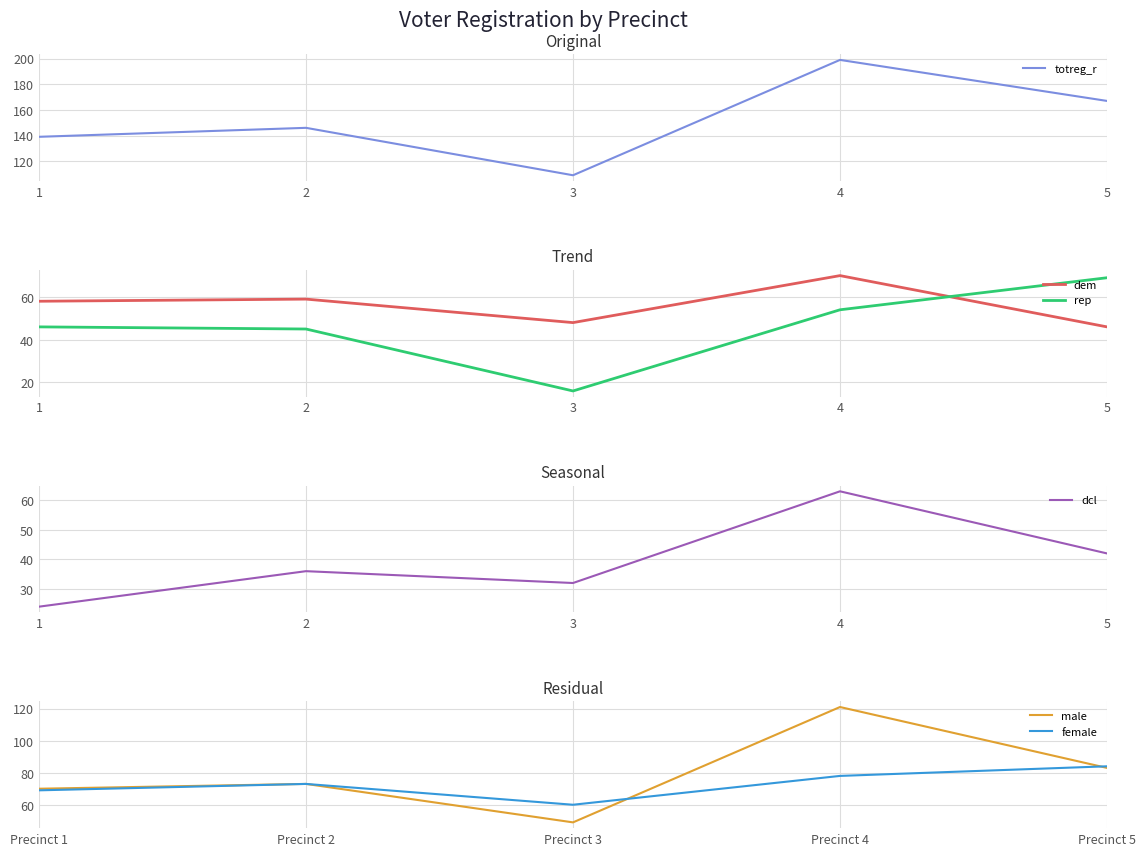

What is the difference between the dcl values at 3 and 1?

8